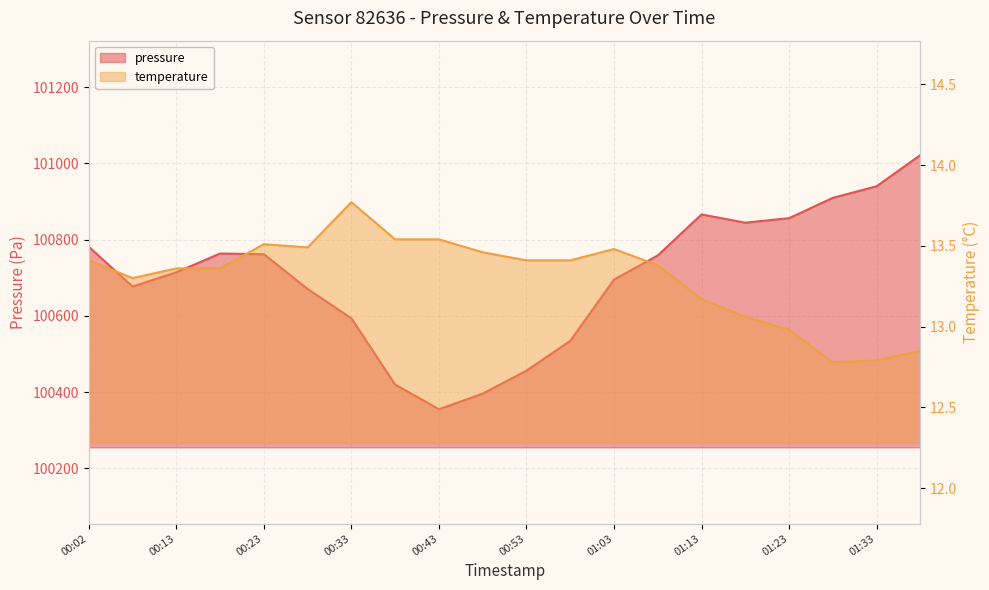

How many data points does each series have?

20